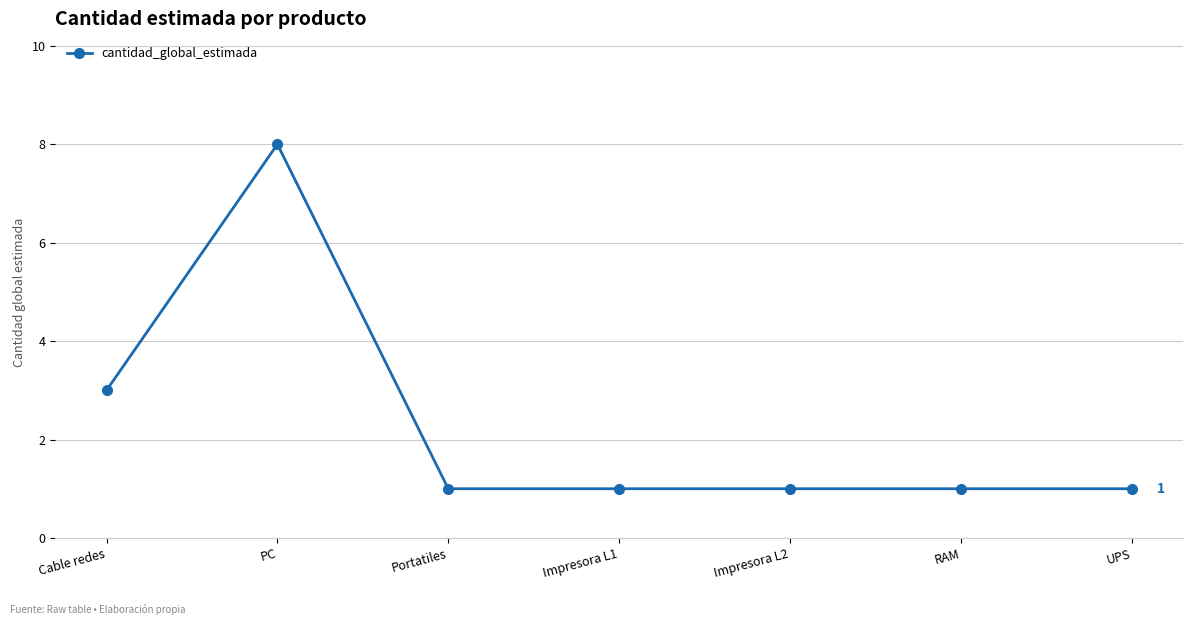

What is the change in value from Cable redes to RAM?

-2